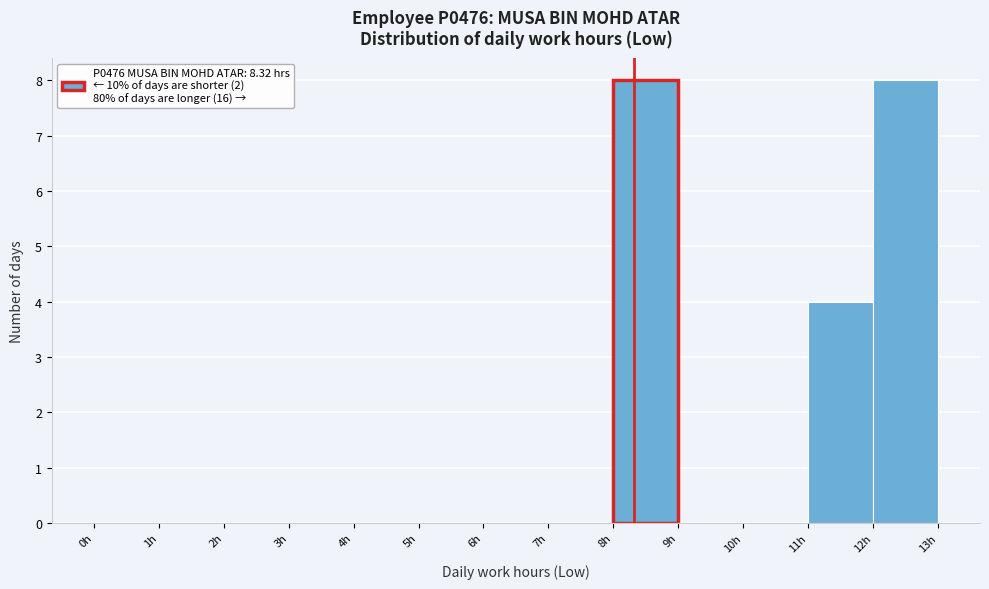

Reading left to right, list every bar in this chart as the range it spans on the x-axis followed by its height. The values are not printed on the chart, so give them approximately, as read against the axis.

0 to 1: 0
1 to 2: 0
2 to 3: 0
3 to 4: 0
4 to 5: 0
5 to 6: 0
6 to 7: 0
7 to 8: 0
8 to 9: 8
9 to 10: 0
10 to 11: 0
11 to 12: 4
12 to 13: 8